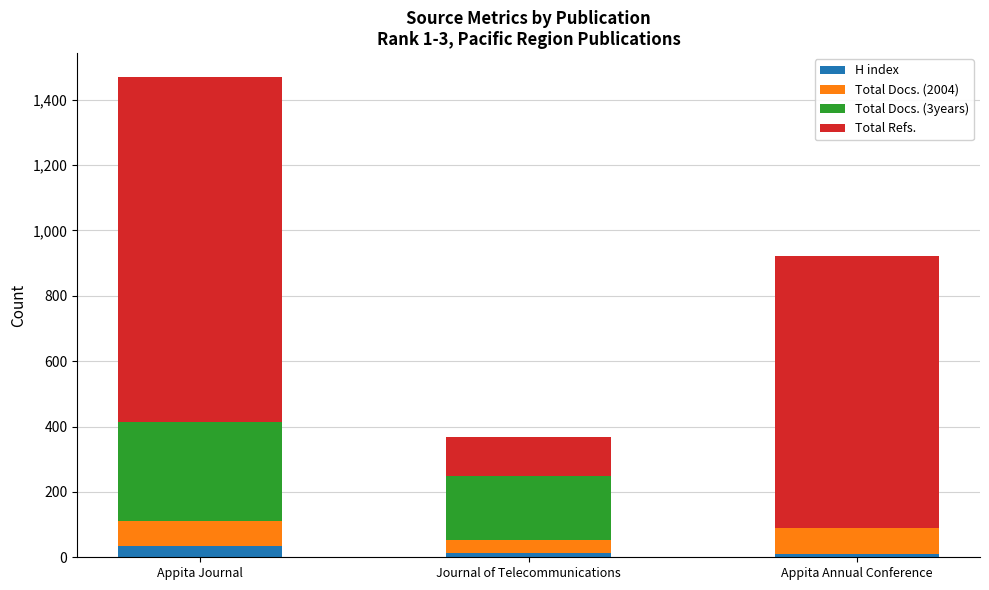

Count the number of categories in the chart.

3